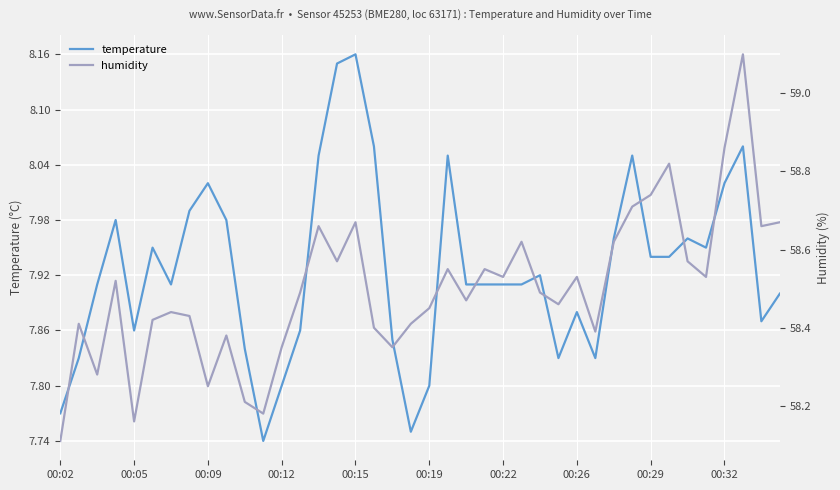

How many interior local valleys does the humidity series have?

12